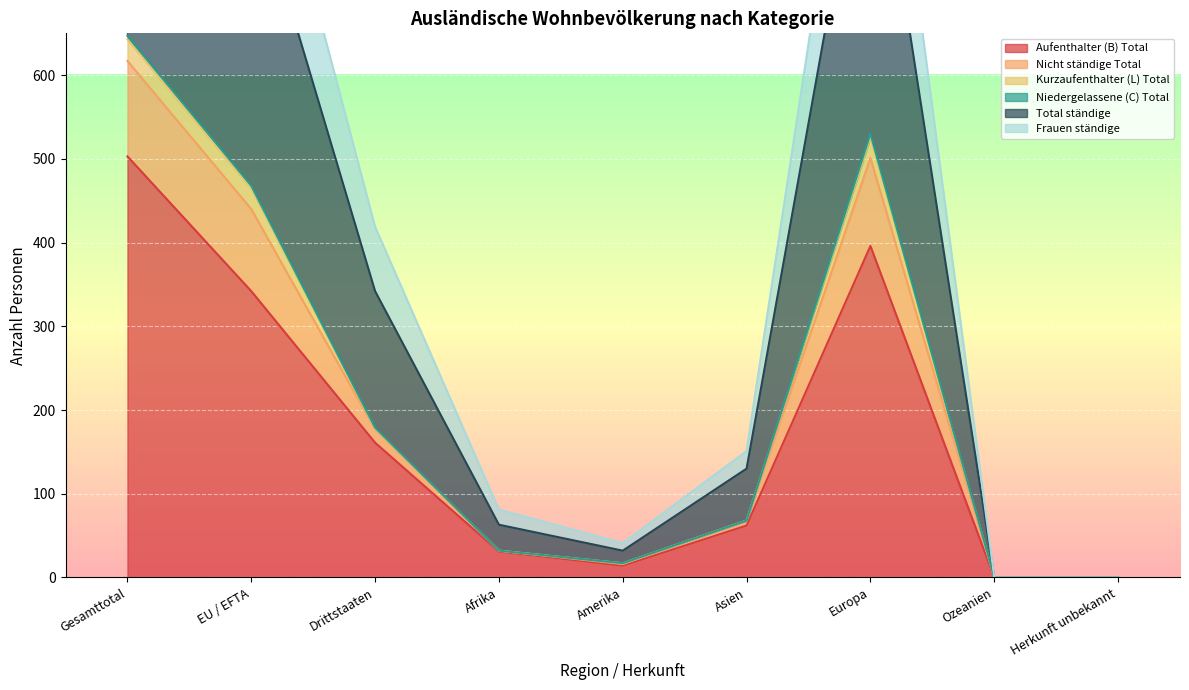

True or false: Frauen ständige and Total ständige cross at least once.

False